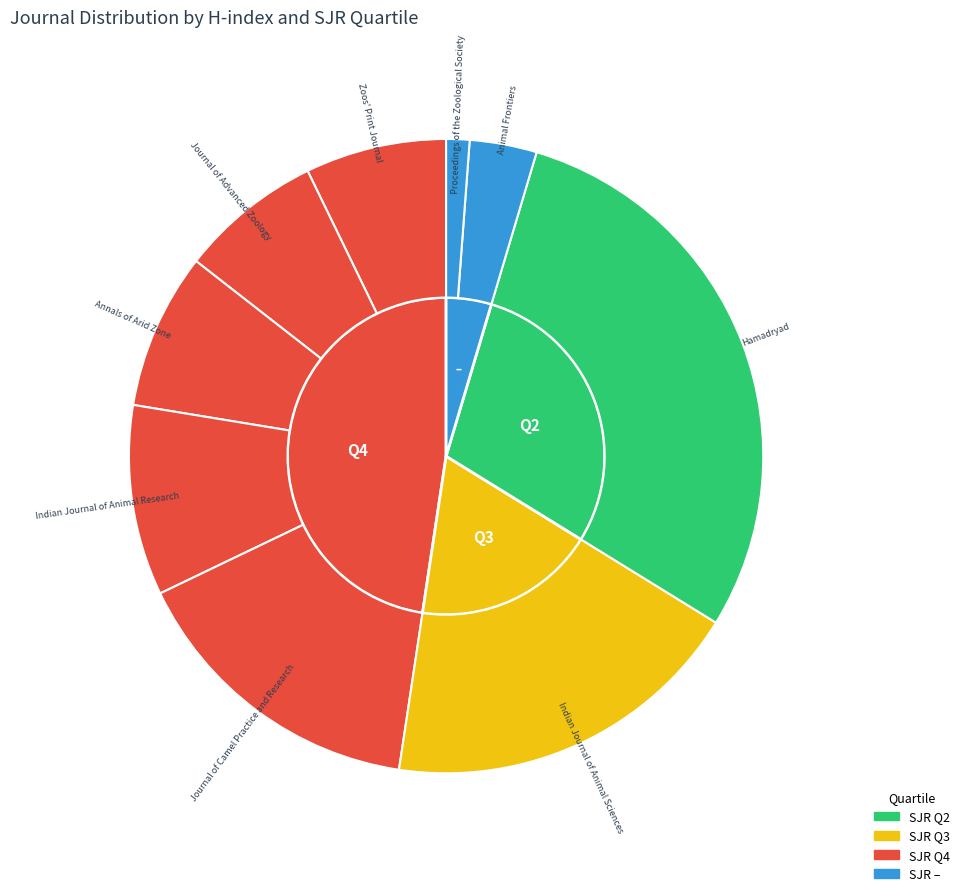

Between Journal of Camel Practice and Research and Annals of Arid Zone, which is larger?

Journal of Camel Practice and Research